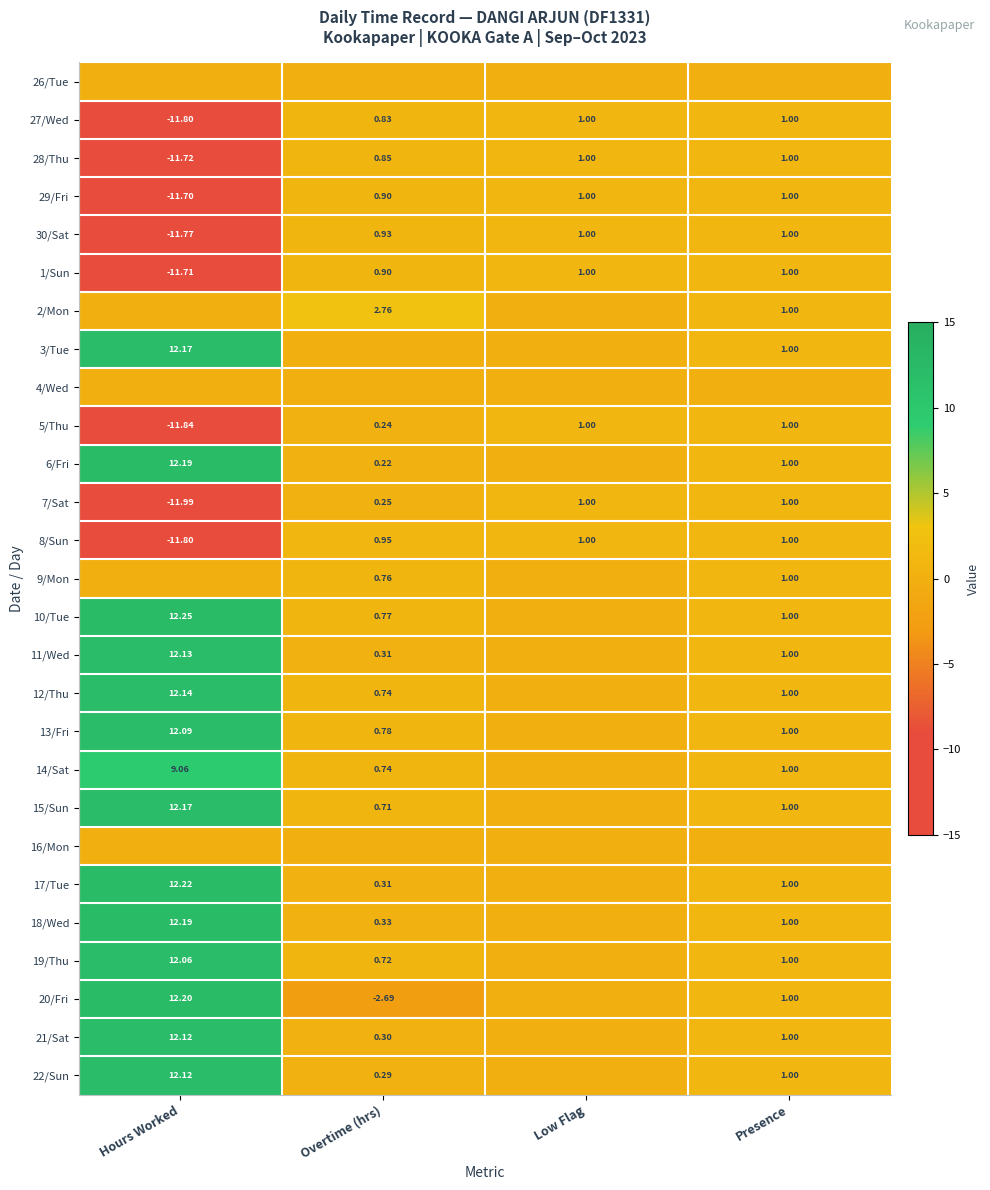

At which category does the chart reach its peak across all series?

Hours Worked